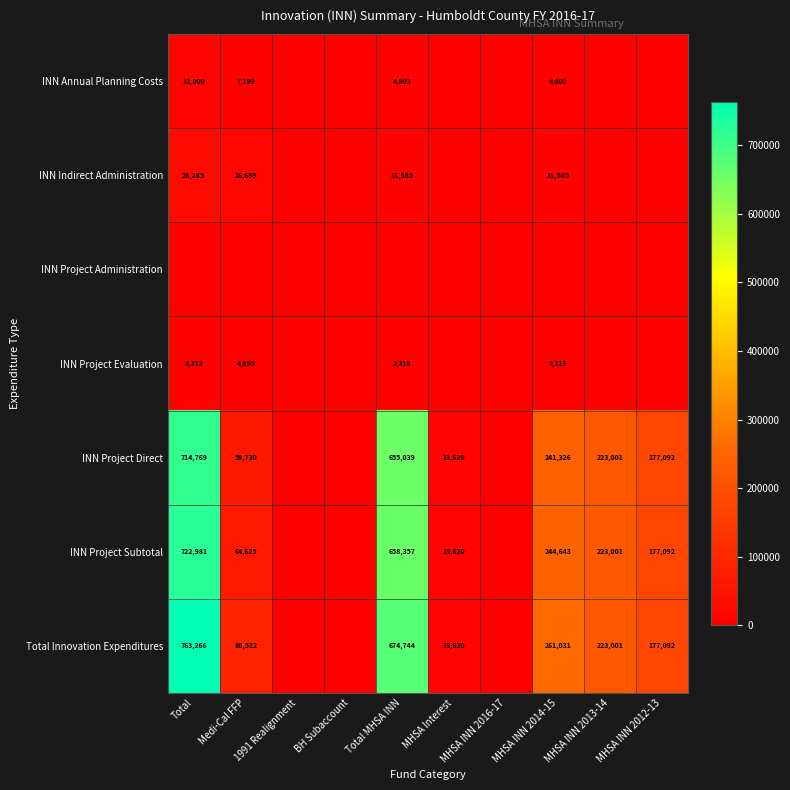

The value of INN Project Subtotal at Total MHSA INN is 309763. True or false?

False